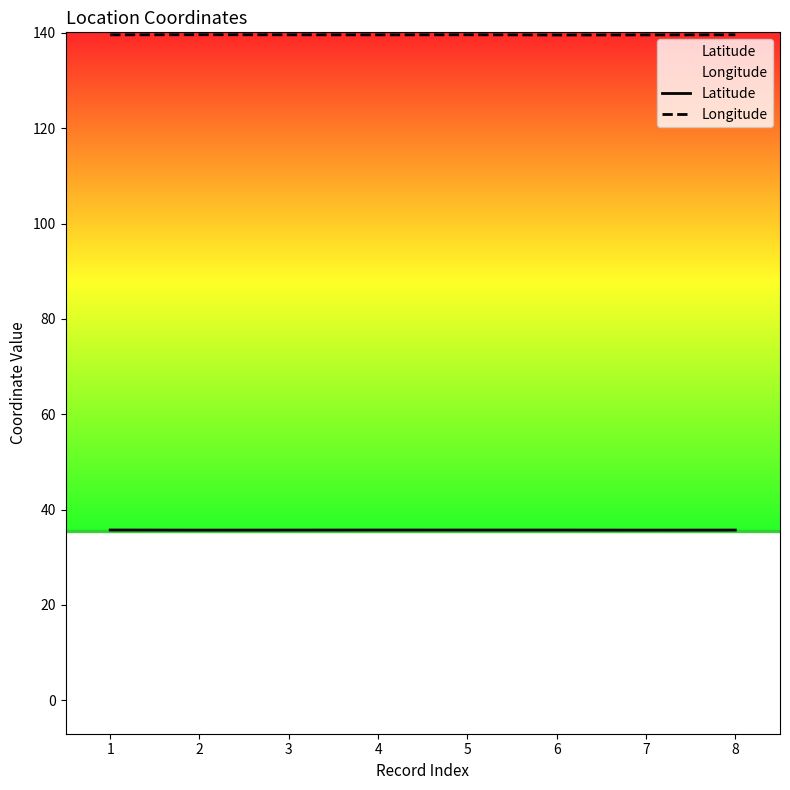

Which label corresponds to the smallest value in the chart?

7